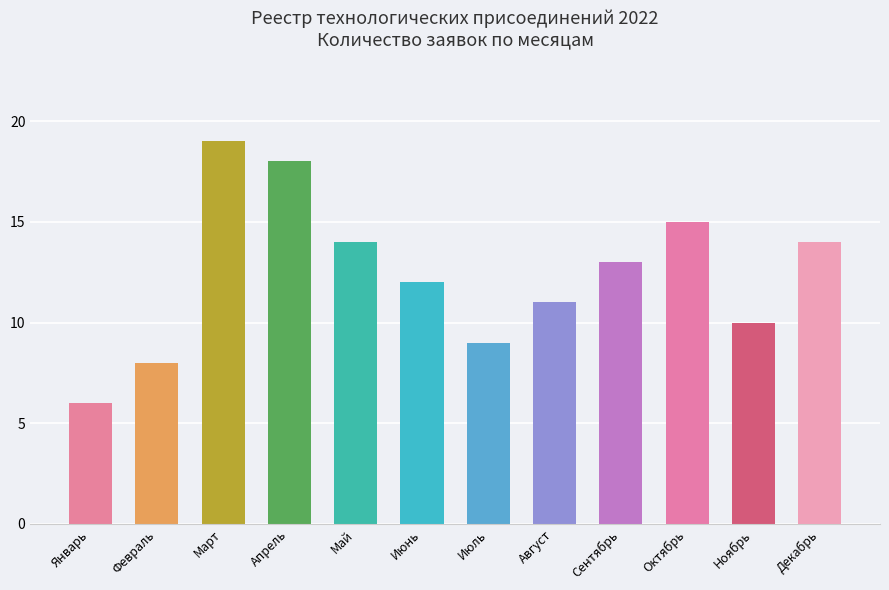

What is the sum of all values?

149